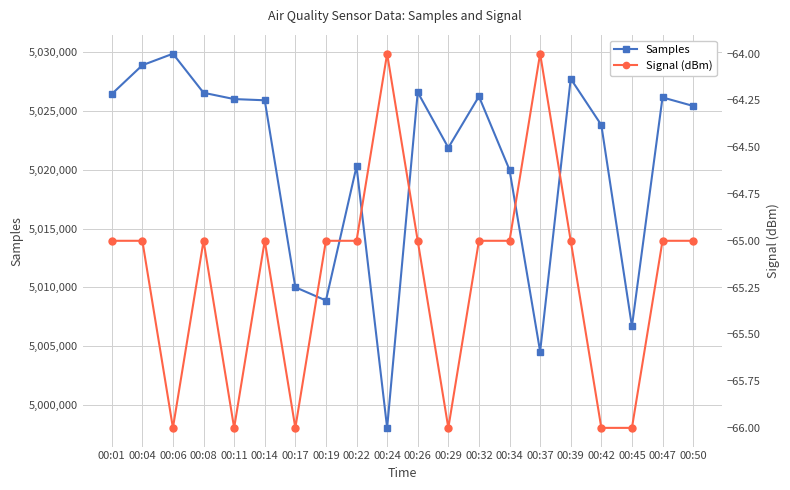

How many Signal (dBm) values are between -66 and -65?

18